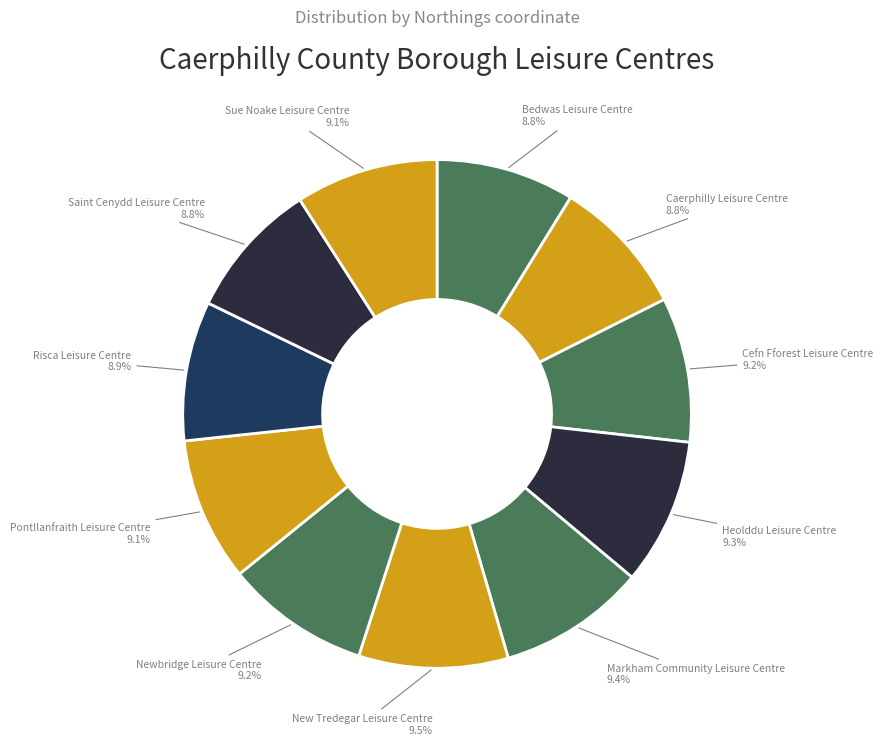

To the nearest percent, what is the difference between the largest and smallest slice percentages?

1%